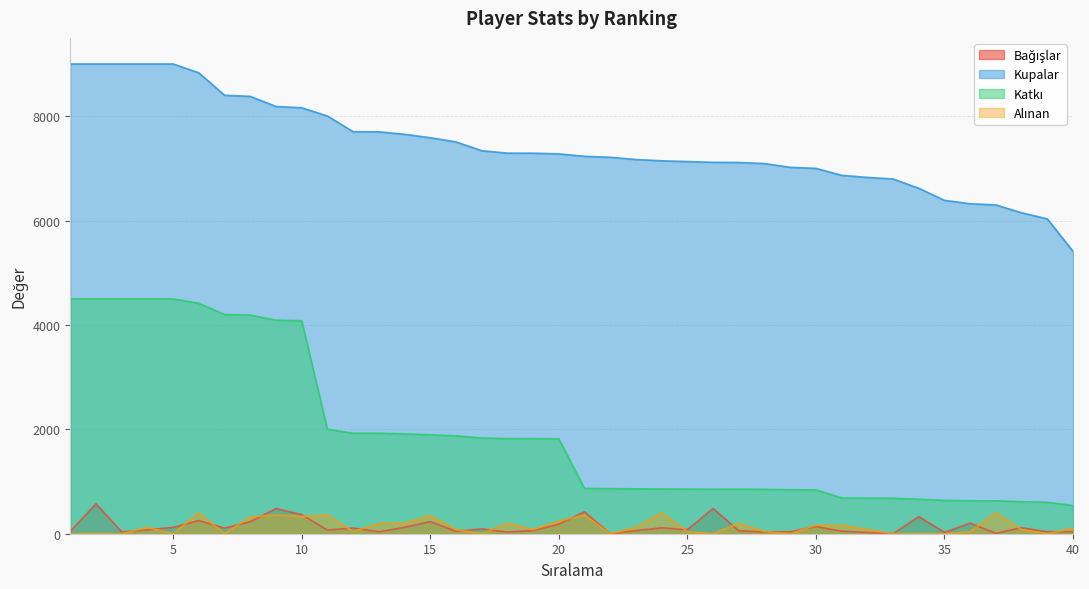

What is the difference between the highest and lowest values at 40?

5371